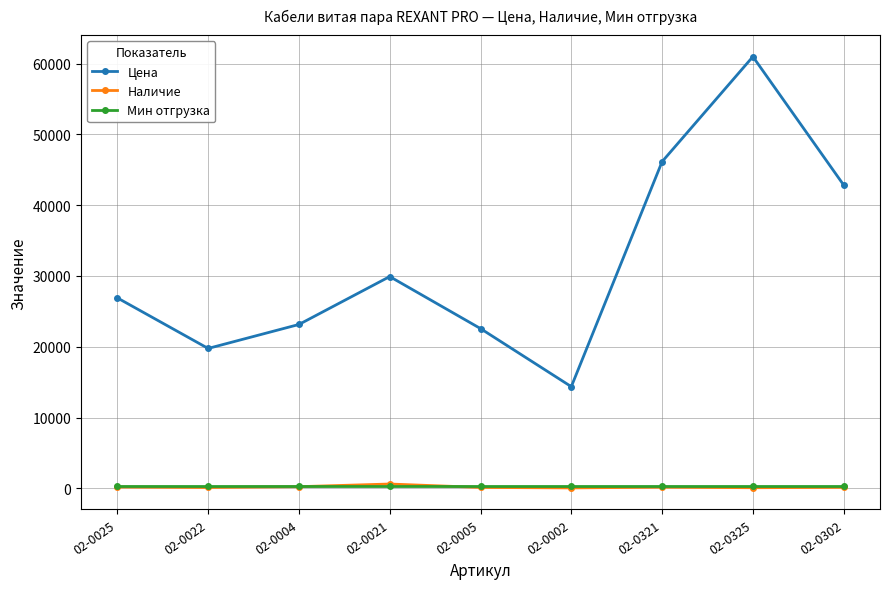

Which label corresponds to the largest value in the chart?

02-0325